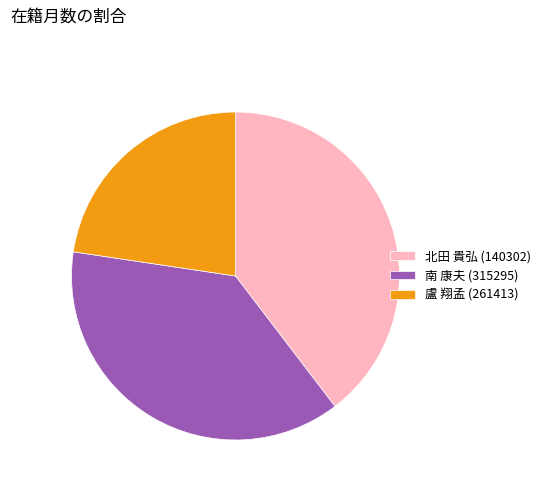

Between 北田 貴弘 (140302) and 南 康夫 (315295), which is larger?

北田 貴弘 (140302)